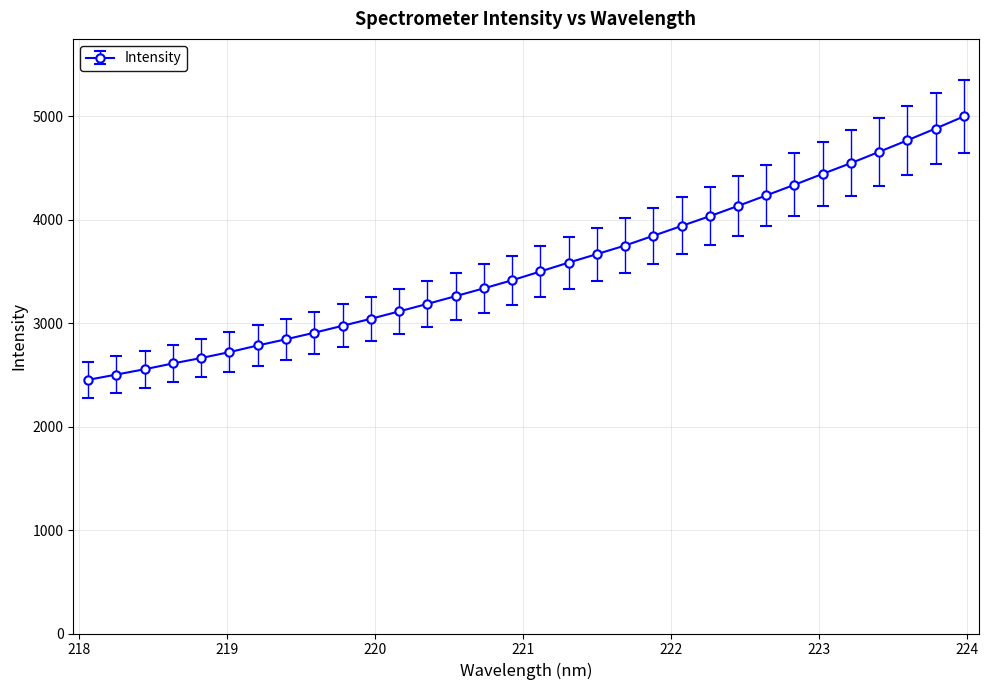

Reading left to right, extract all data points from this chart.

2452.9	2503.7	2555.2	2611.4	2663.9	2721.0	2785.1	2845.1	2908.3	2975.6	3043.0	3114.5	3187.1	3262.0	3337.6	3415.5	3500.6	3586.5	3668.4	3751.7	3845.8	3940.7	4035.3	4134.6	4236.2	4339.0	4444.7	4548.5	4657.6	4769.1	4882.7	4999.7